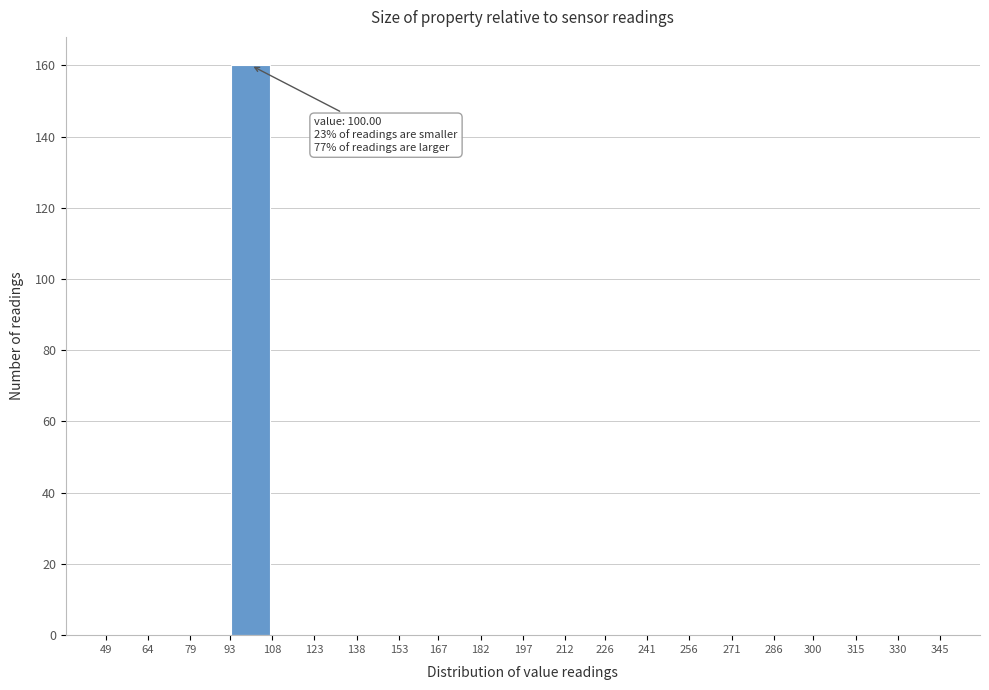

Which range on the x-axis has the tallest bar?

93 to 108